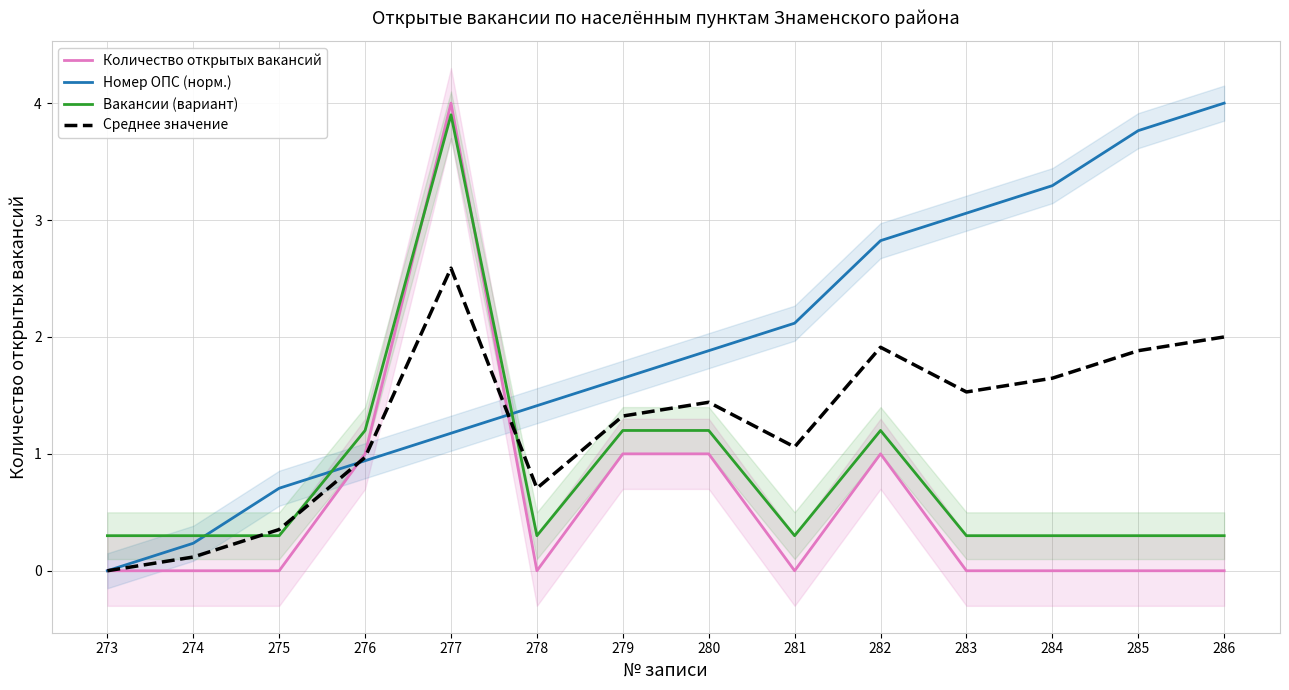

Which series has the largest range (max minus min)?

Количество открытых вакансий